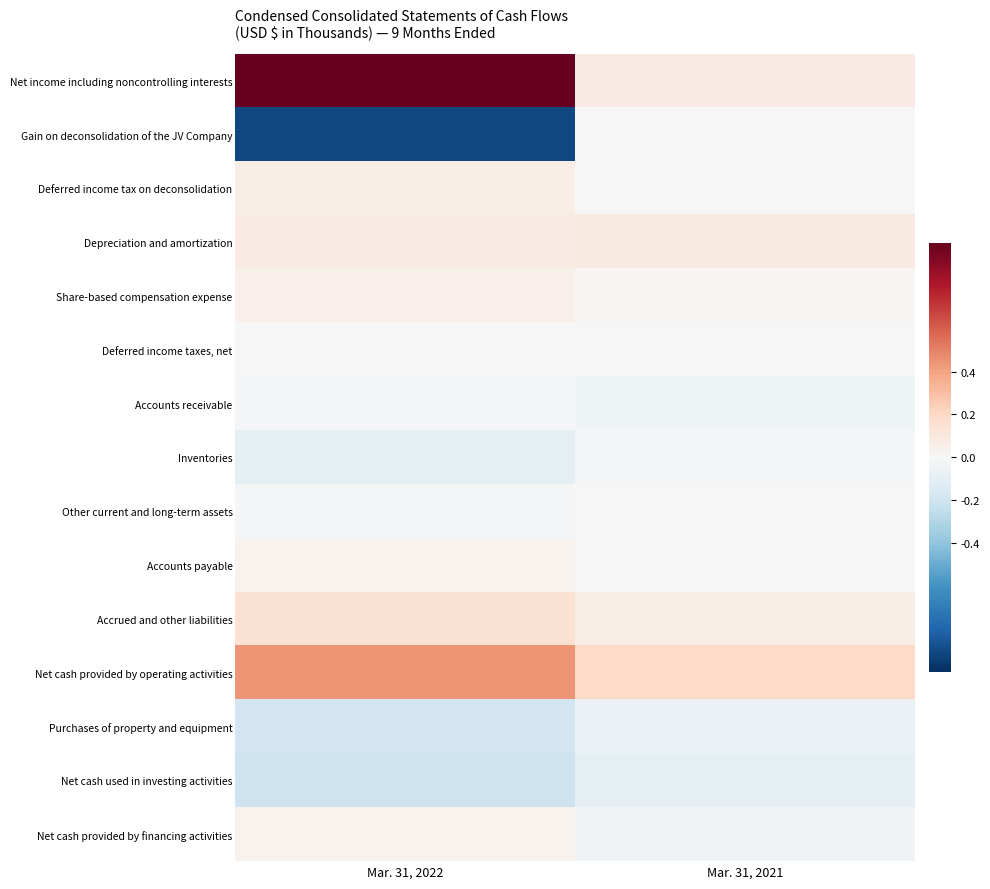

Rank the series by their maximum value, from lowest to highest.

Net cash used in investing activities, Purchases of property and equipment, Inventories, Accounts receivable, Other current and long-term assets, Gain on deconsolidation of the JV Company, Deferred income taxes, net, Accounts payable, Net cash provided by financing activities, Share-based compensation expense, Deferred income tax on deconsolidation, Depreciation and amortization, Accrued and other liabilities, Net cash provided by operating activities, Net income including noncontrolling interests